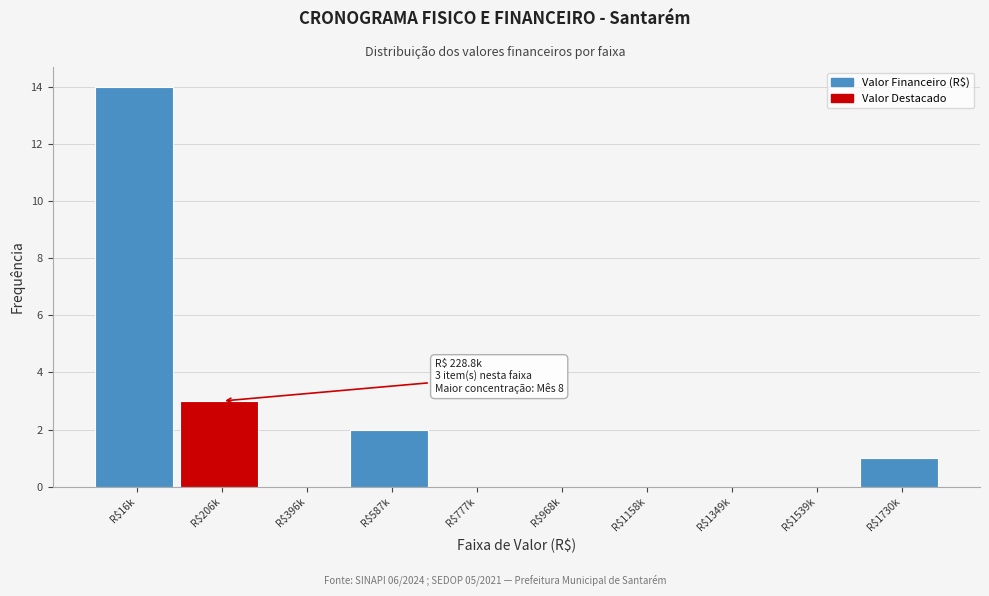

What is the maximum value shown in the chart?

14